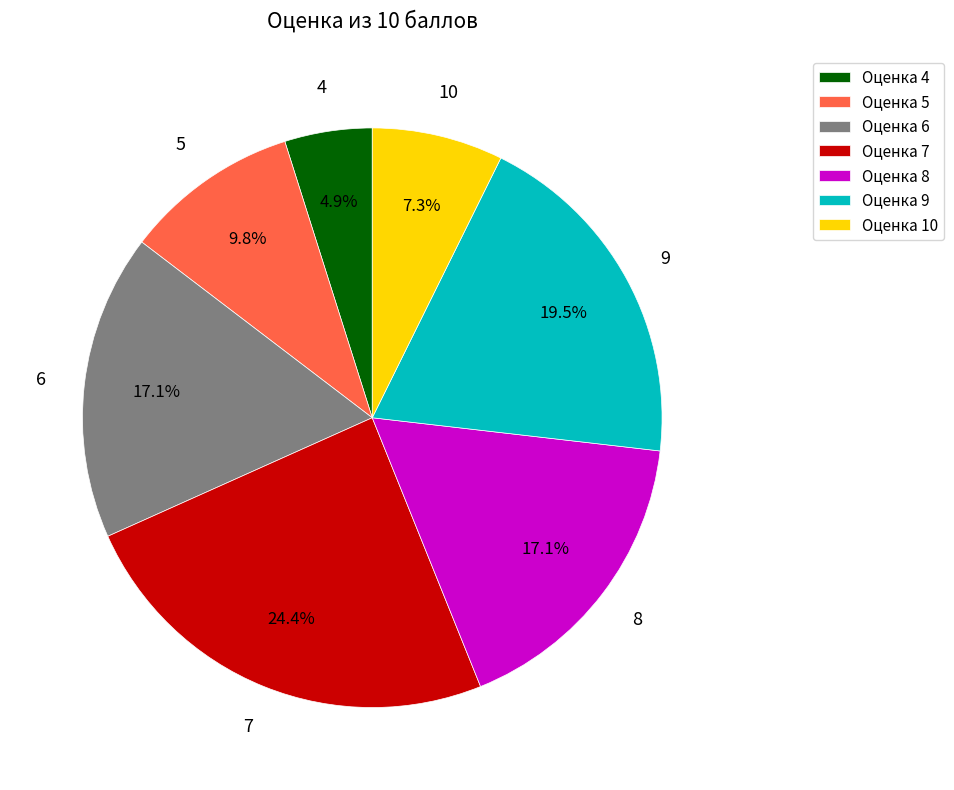

Combined, what portion of the pie is Оценка 9 and Оценка 8?

36.6%